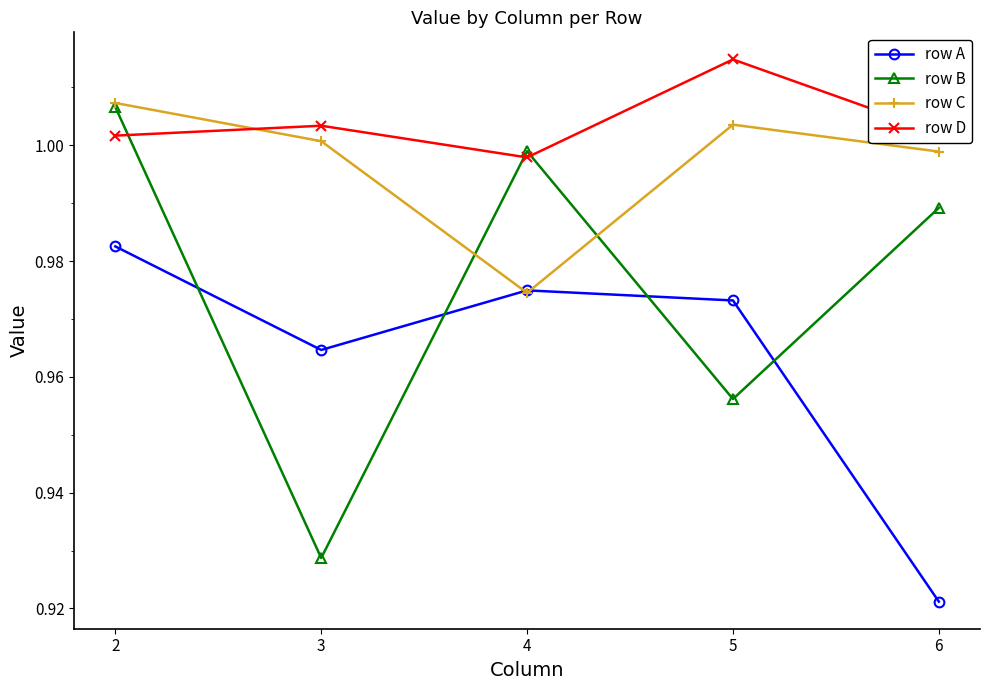

What is the total value across all series at 6?

3.9